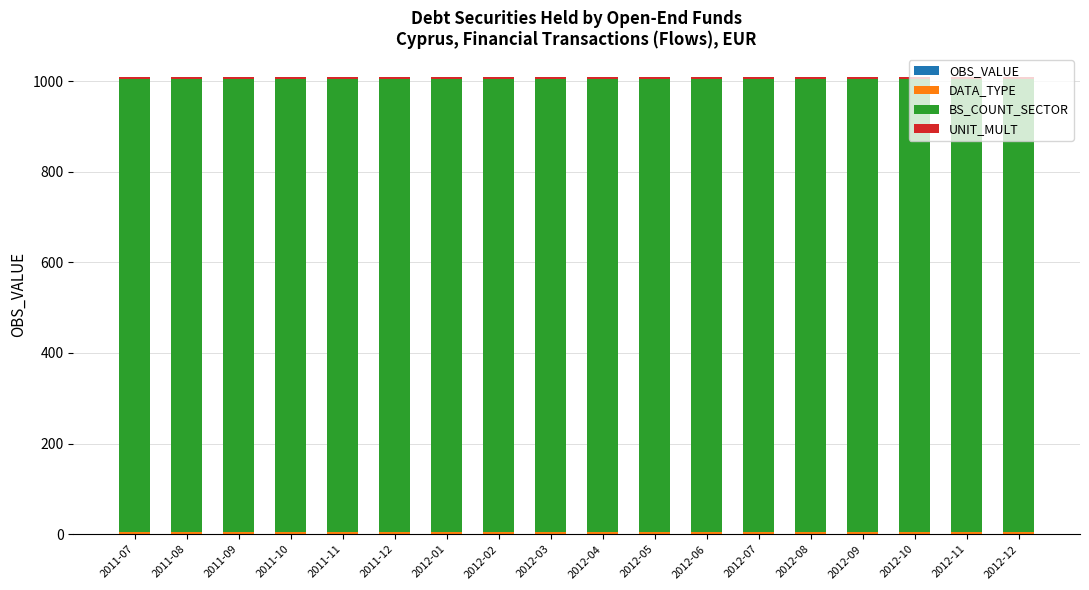

Rank the series by their maximum value, from highest to lowest.

BS_COUNT_SECTOR, UNIT_MULT, DATA_TYPE, OBS_VALUE